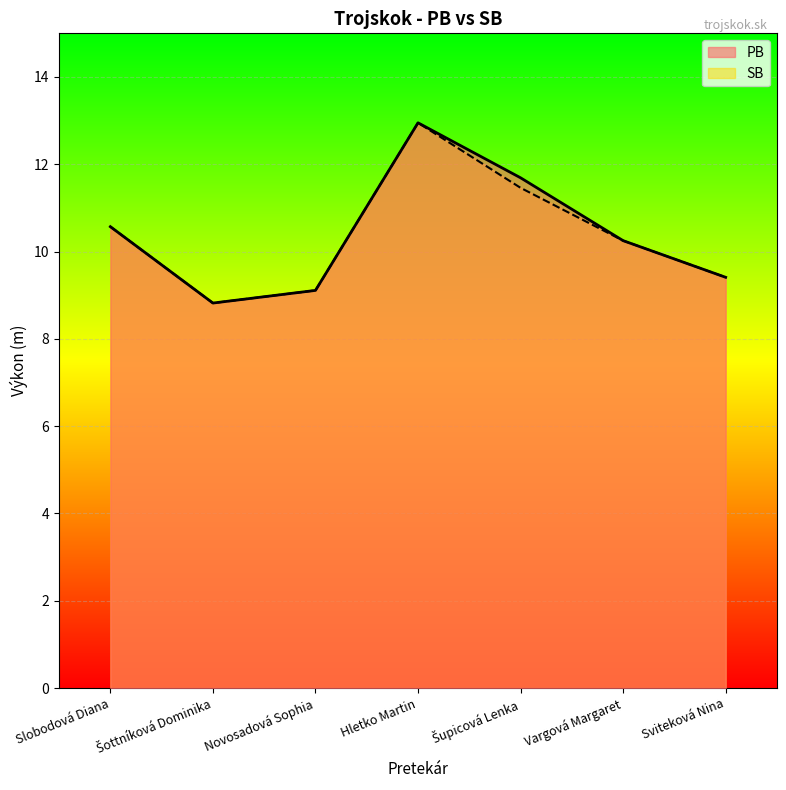

Reading left to right, what are all the values shown in this chart?

PB: 10.6	8.8	9.1	12.9	11.7	10.2	9.4
SB: 10.6	8.8	9.1	12.9	11.5	10.2	9.4